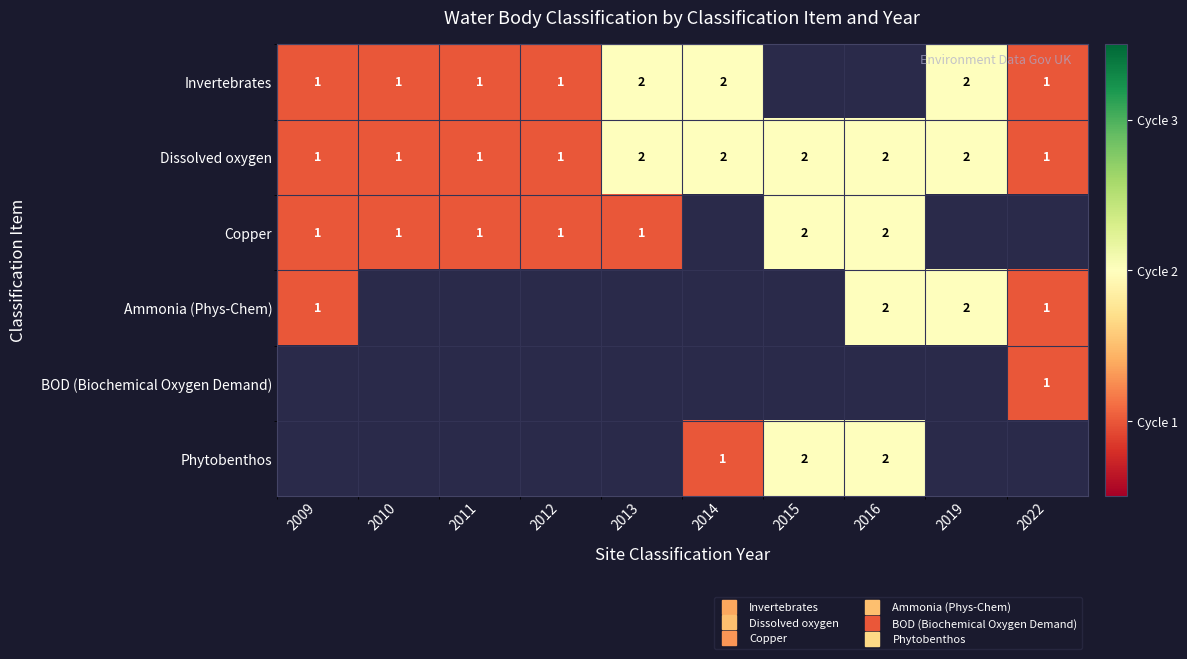

The value of Invertebrates at 2019 is 0.8. True or false?

False